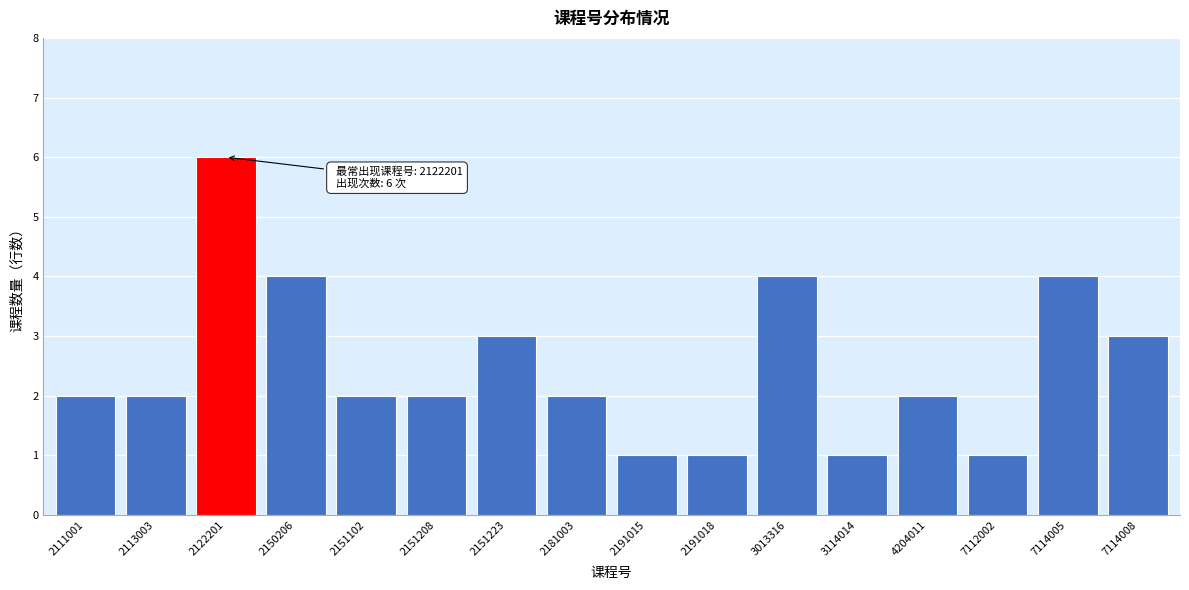

Reading left to right, extract all data points from this chart.

2111001=2	2113003=2	2122201=6	2150206=4	2151102=2	2151208=2	2151223=3	2181003=2	2191015=1	2191018=1	3013316=4	3114014=1	4204011=2	7112002=1	7114005=4	7114008=3